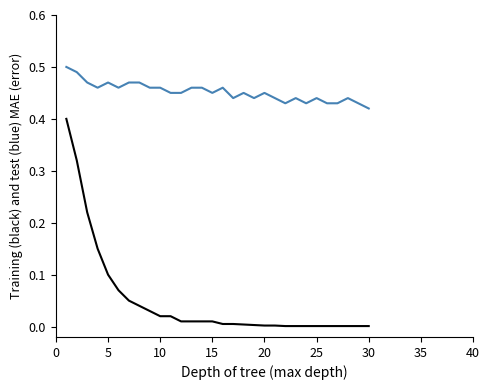

Is this an area chart (filled region under the line)?

No